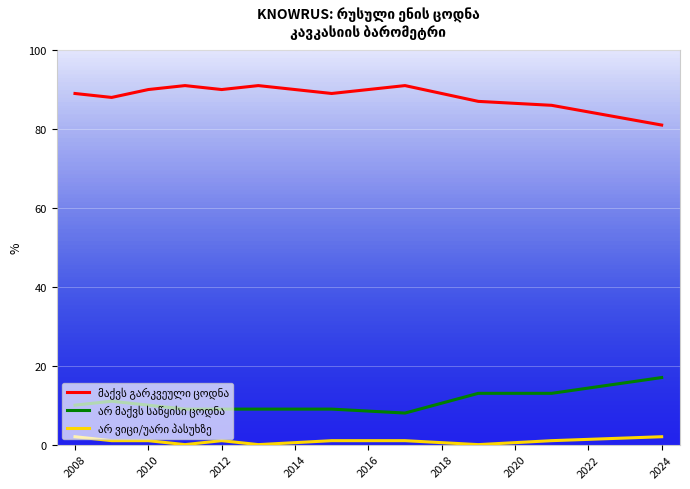

Does the chart have visible grid lines?

Yes